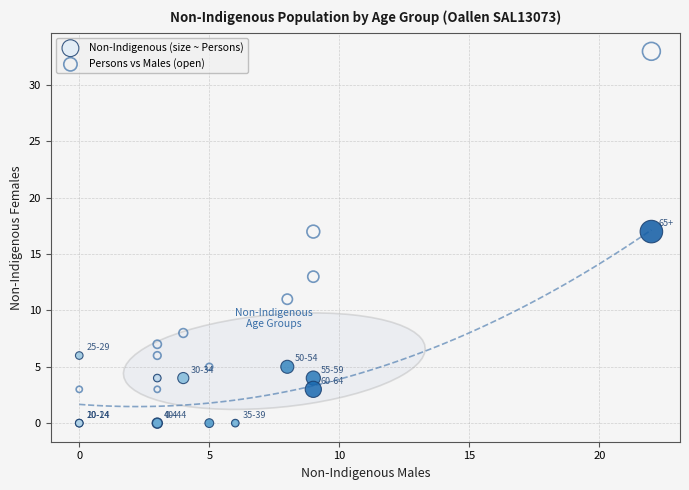

Which series contains the highest Y value?

Persons vs Males (open)